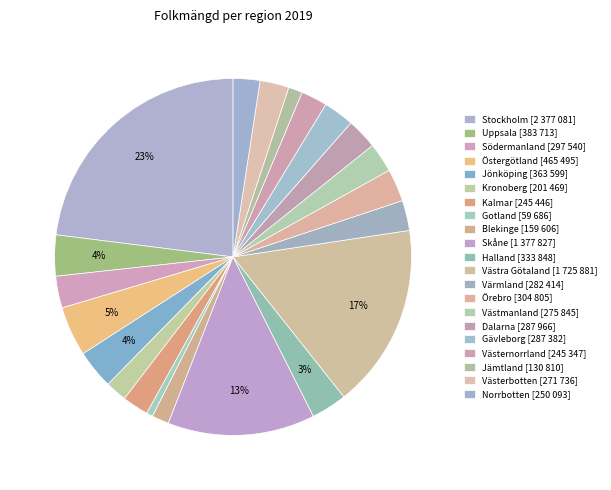

The Östergötland slice represents 5% of the pie. True or false?

True